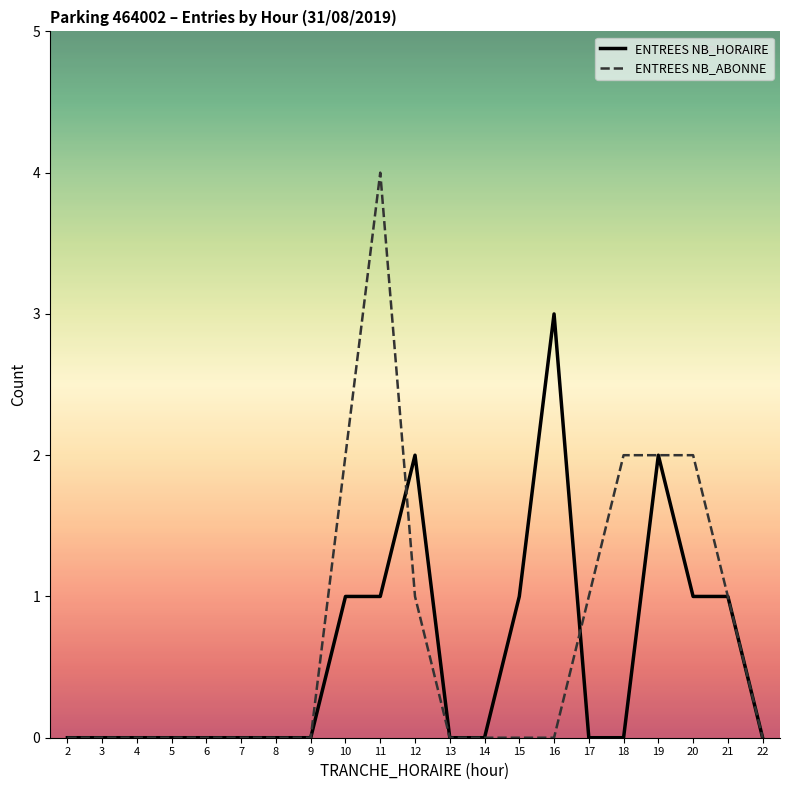

Between 13 and 17, which series saw the biggest shift?

ENTREES NB_ABONNE